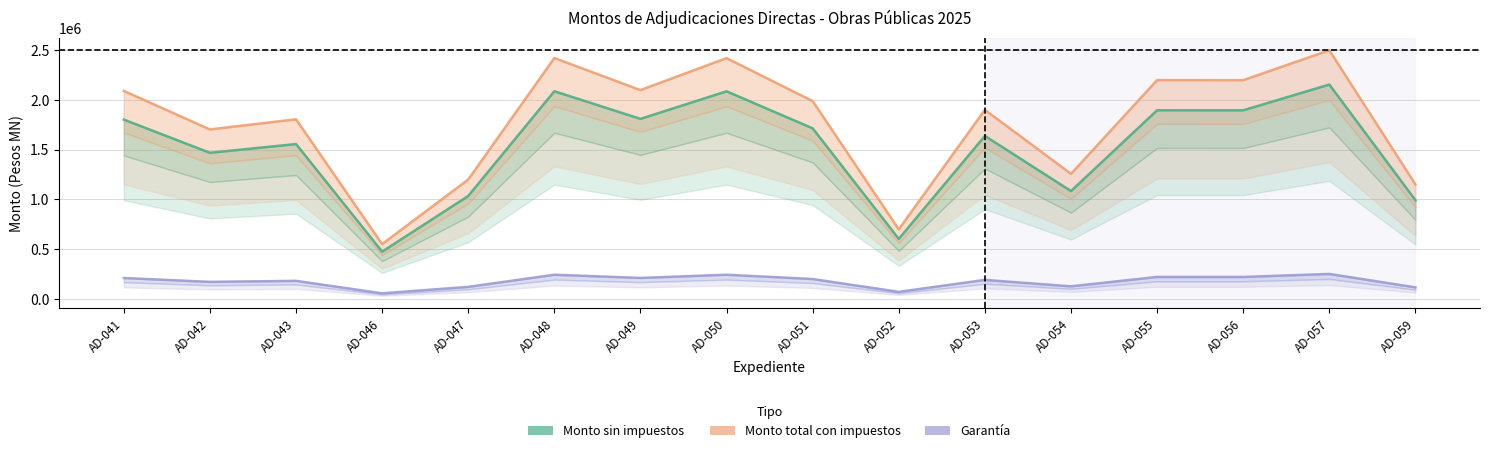

How many data points does each series have?

16